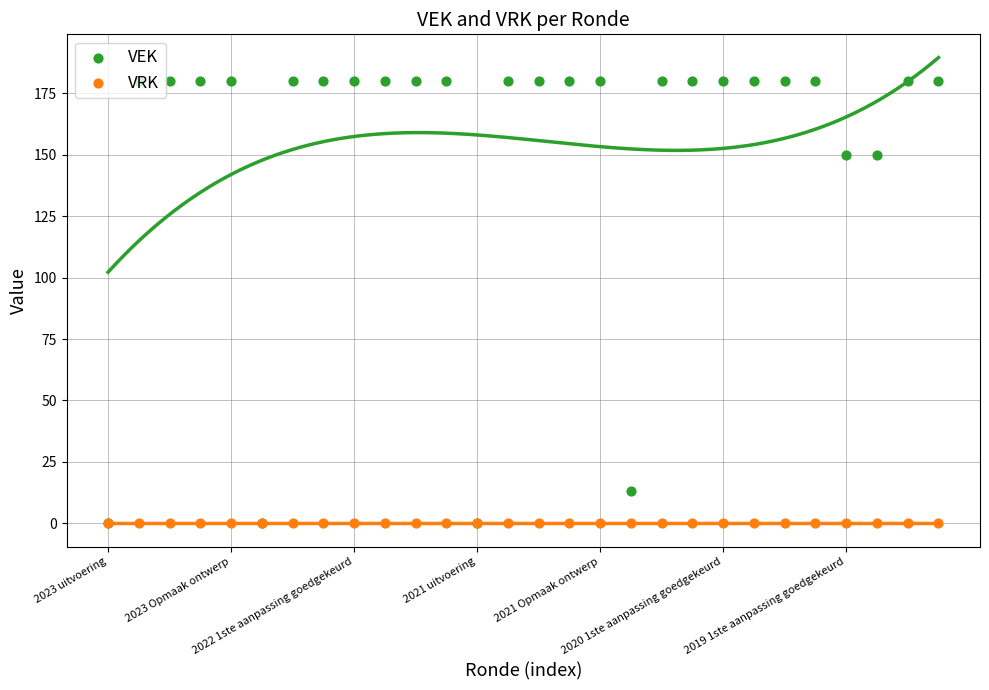

Which series contains the lowest Y value?

VEK